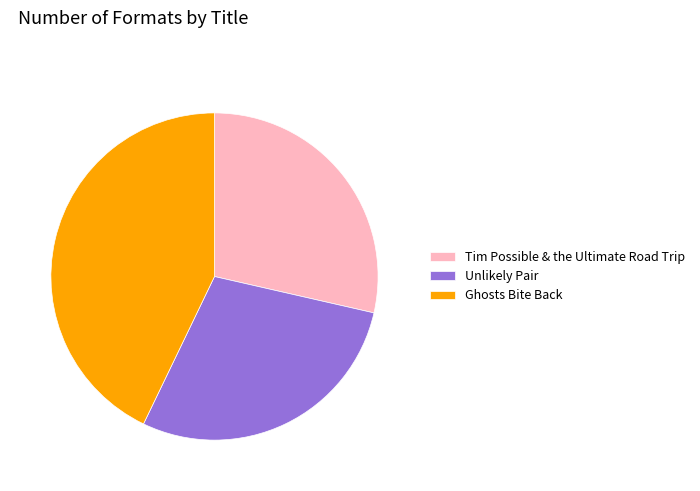

Is there any slice that represents more than half of the pie?

No